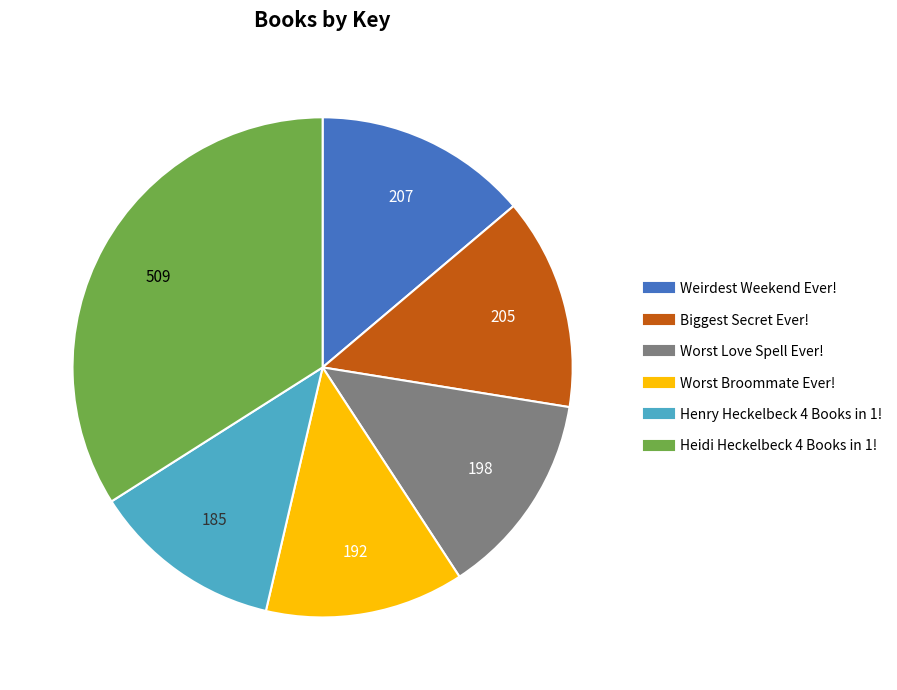

Do Weirdest Weekend Ever! and Worst Love Spell Ever! together represent more than half of the pie?

No